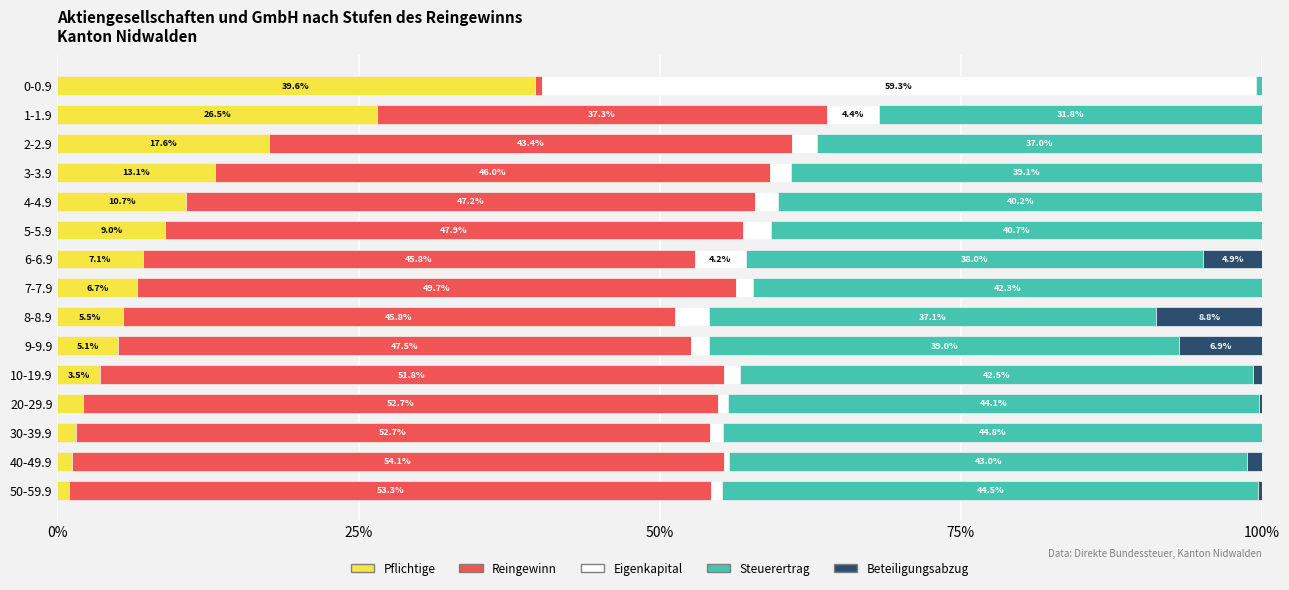

Which category has the highest value in the Pflichtige series?

0-0.9